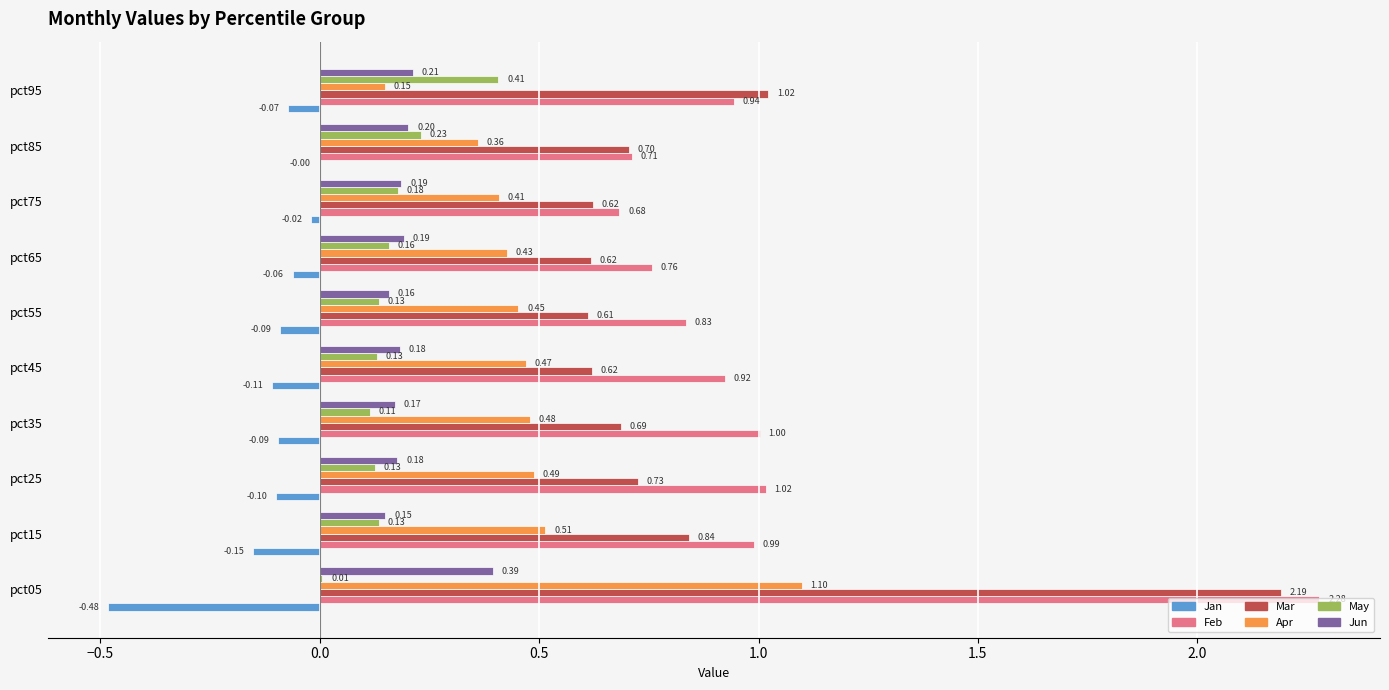

Which series changed the most between pct15 and pct55?

Mar